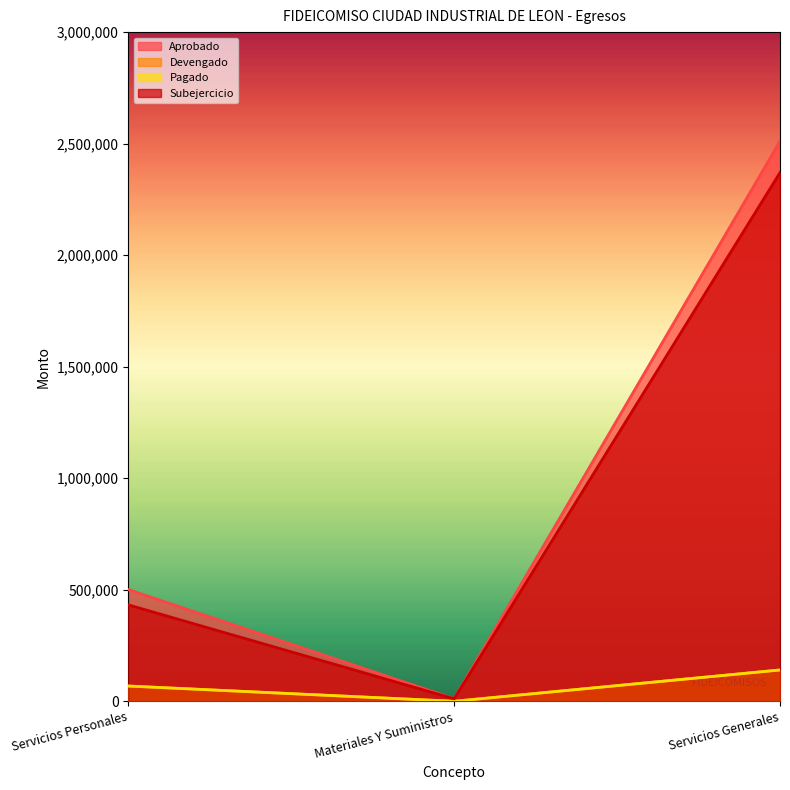

Reading left to right, transcribe all the data shown in this chart.

Aprobado: 500900.0	11500.0	2510900.0
Devengado: 68558.0	193.0	140550.3
Pagado: 68558.0	193.0	140550.3
Subejercicio: 432342.0	11307.0	2370349.7